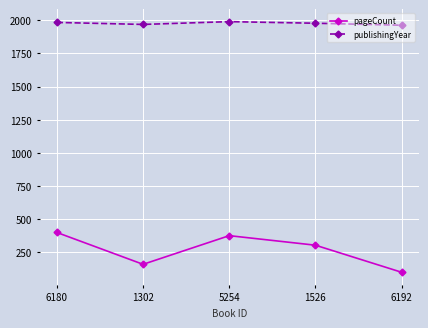

True or false: pageCount and publishingYear cross at least once.

False